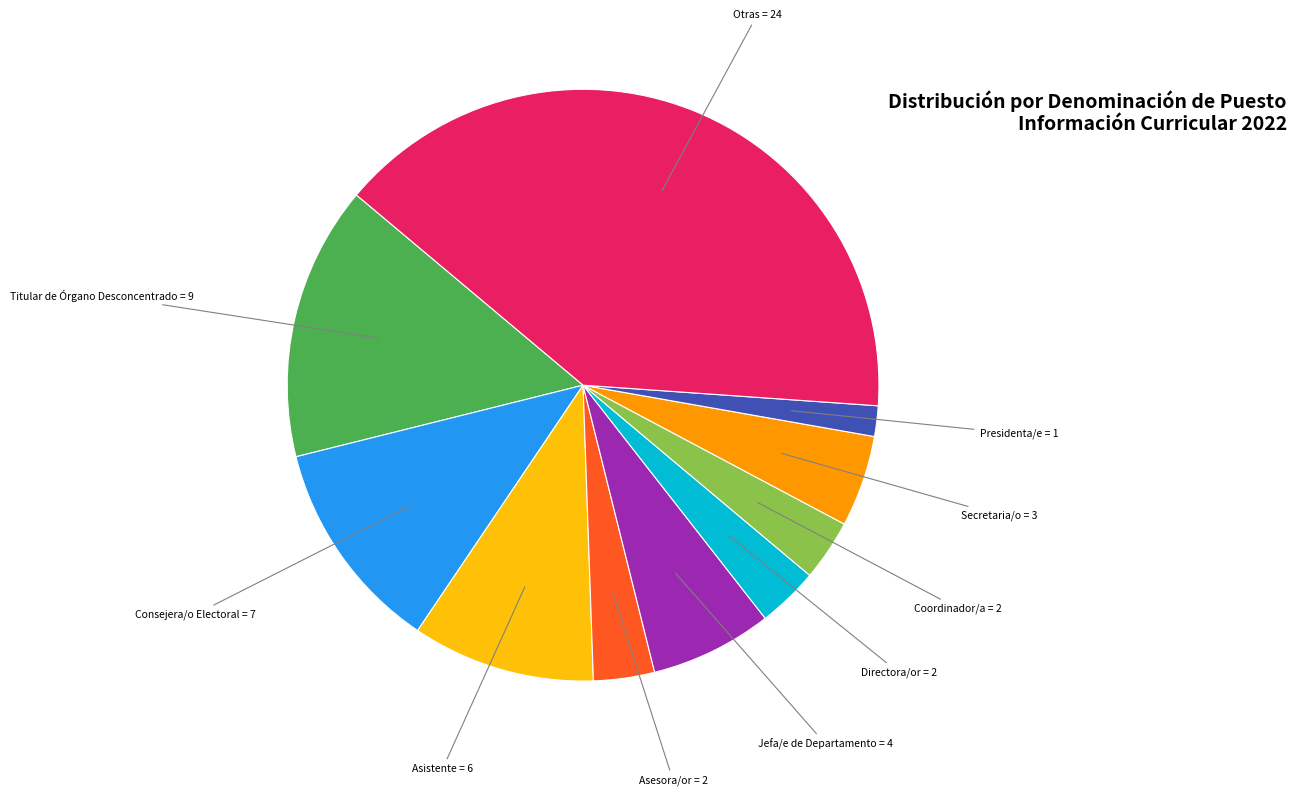

Does any single category account for the majority?

No